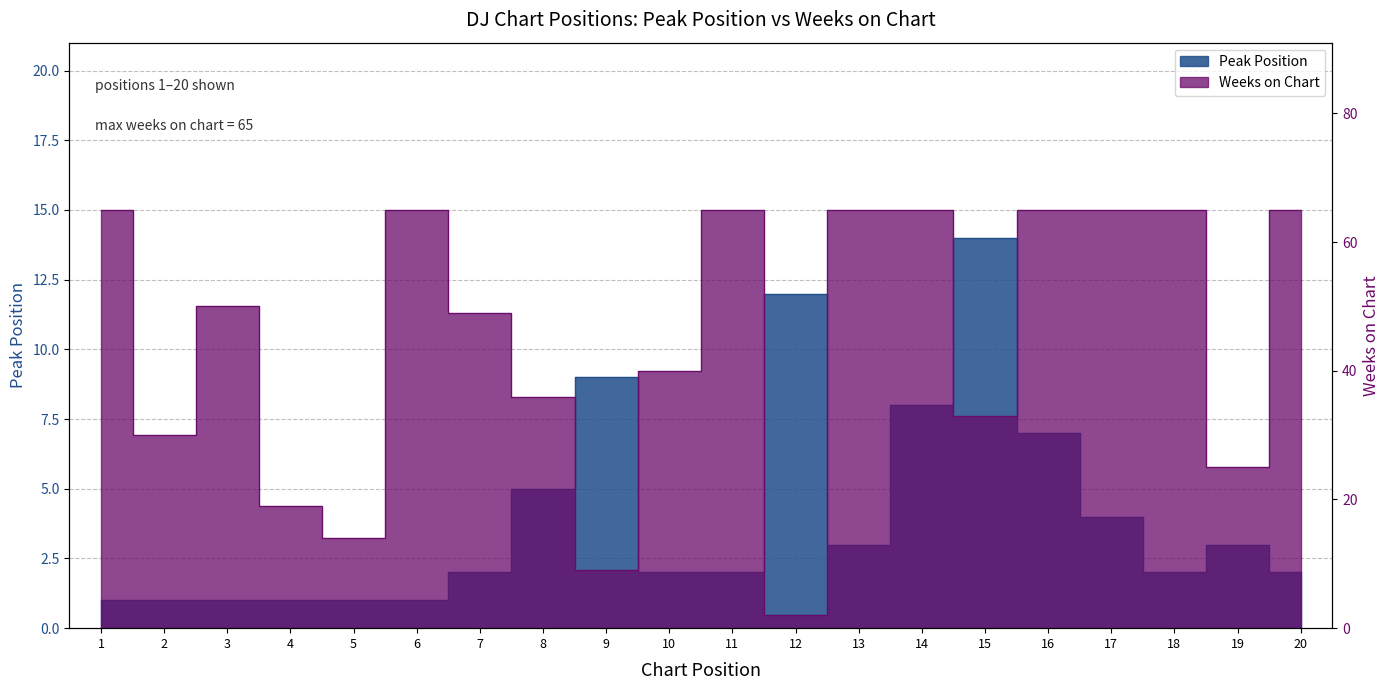

How many data points in Peak Position are less than 2?

6